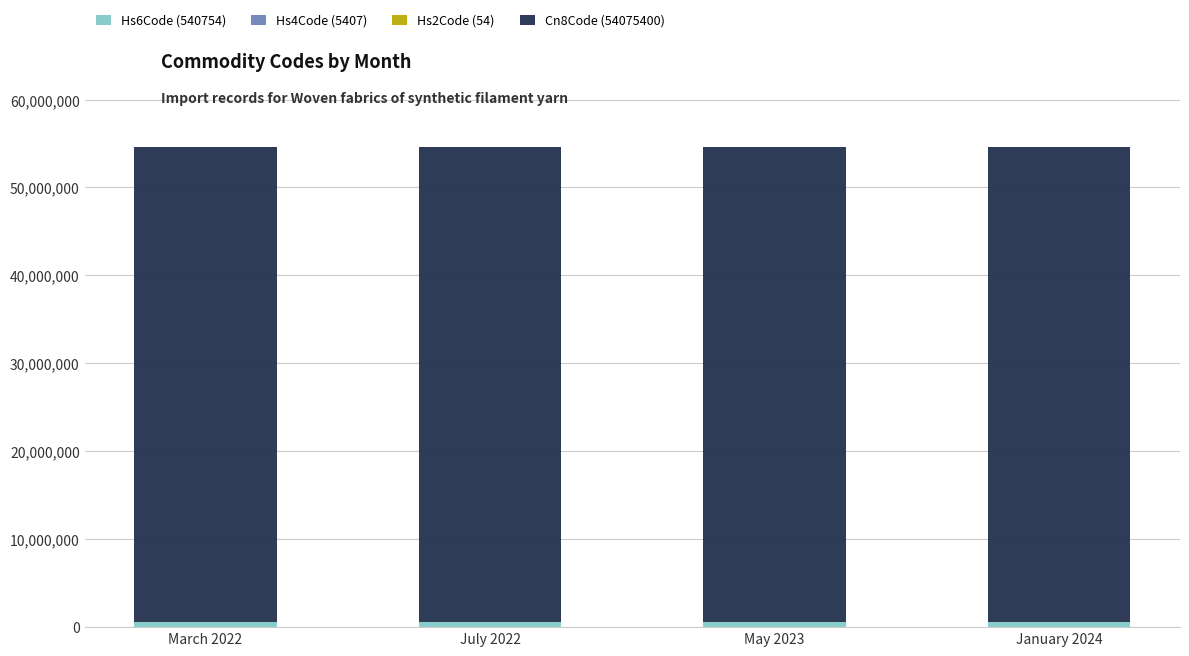

Count the number of categories in the chart.

4